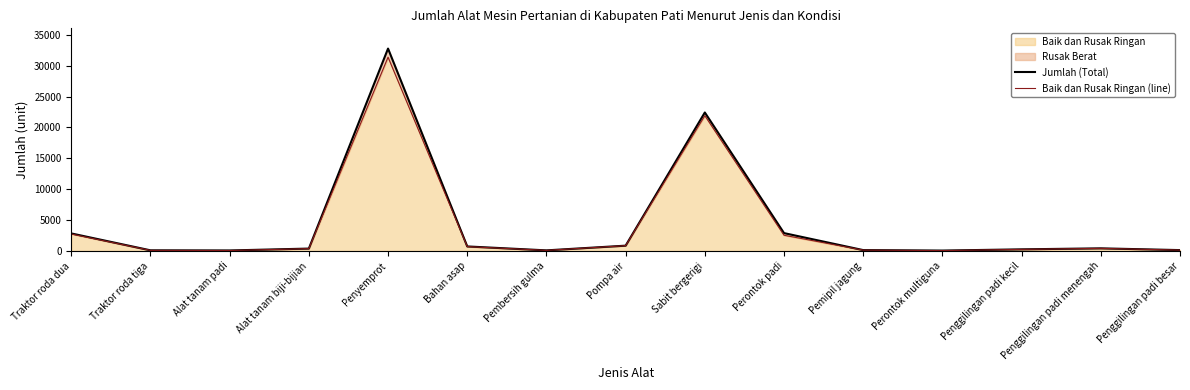

How many categories are shown in the chart?

15